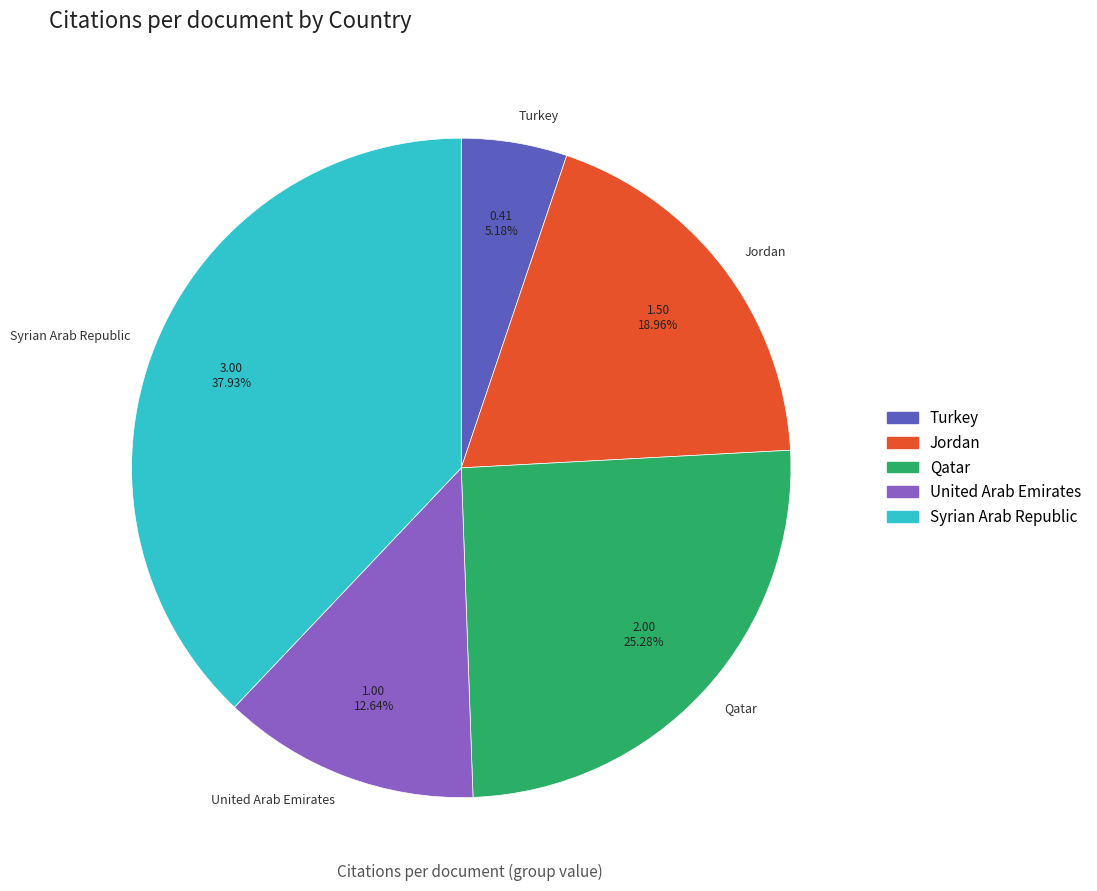

What is the ratio of the value at Jordan to the value at Syrian Arab Republic?

0.5